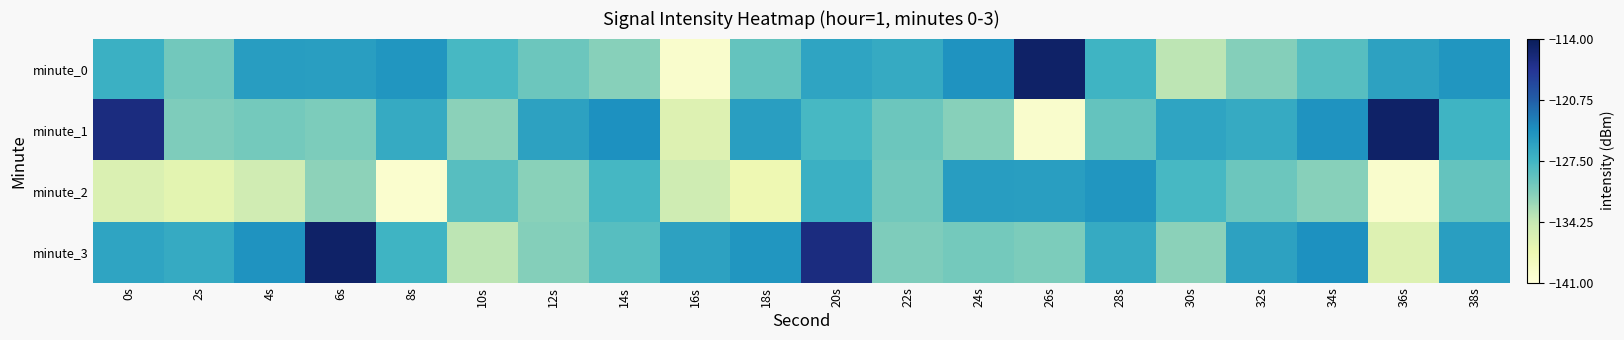

What is the difference between the highest and lowest values at 16s?

14.2